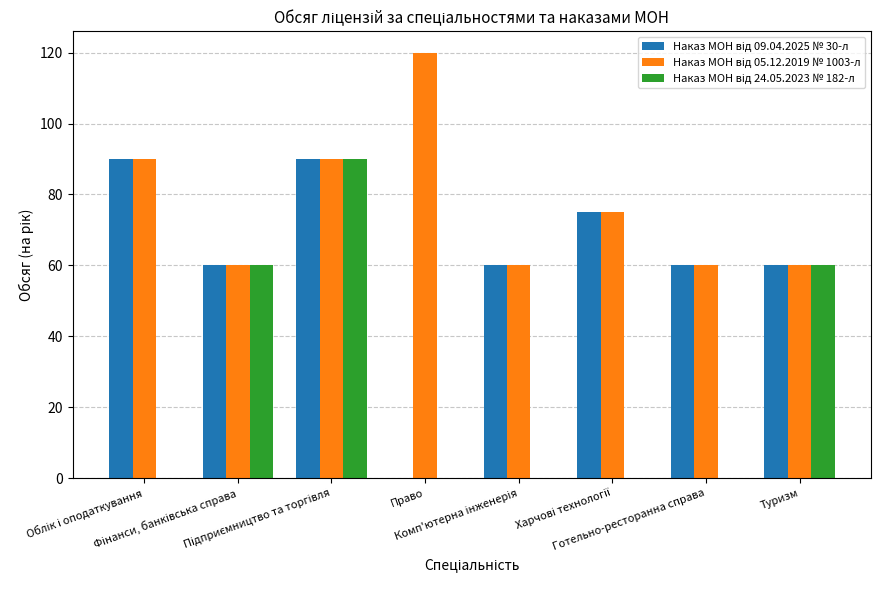

What is the greatest value displayed?

120